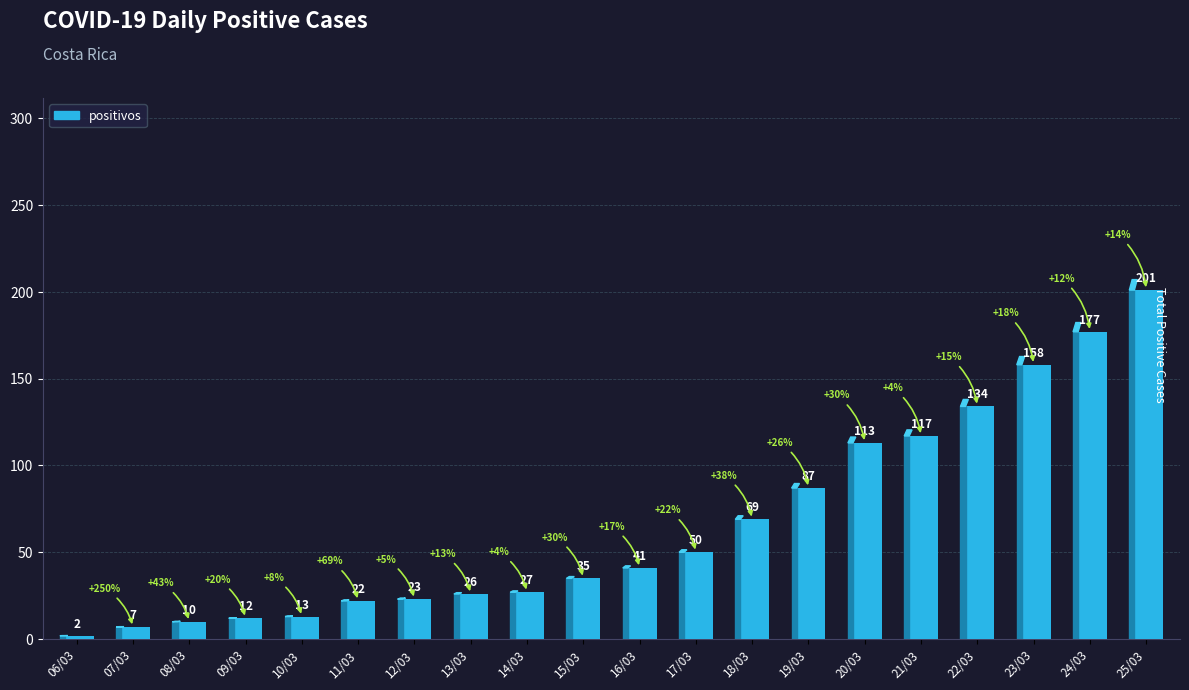

How many bars are there in total?

20